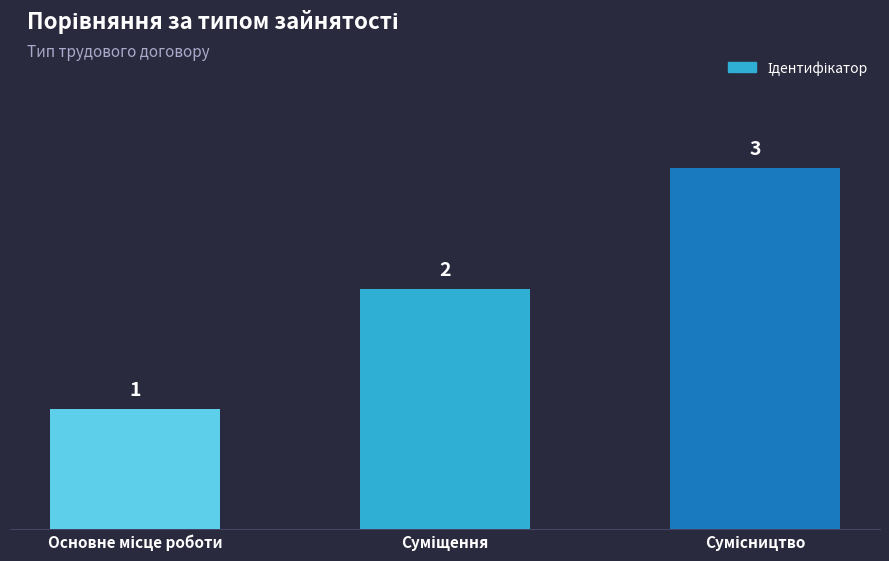

What is the sum of all values?

6